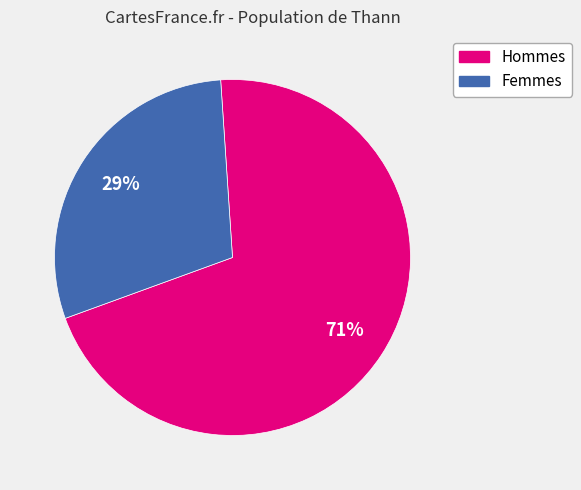

Is there any slice that represents more than half of the pie?

Yes